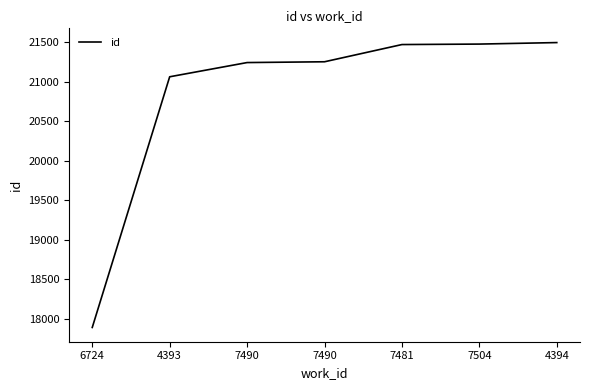

How many lines are shown in the chart?

1